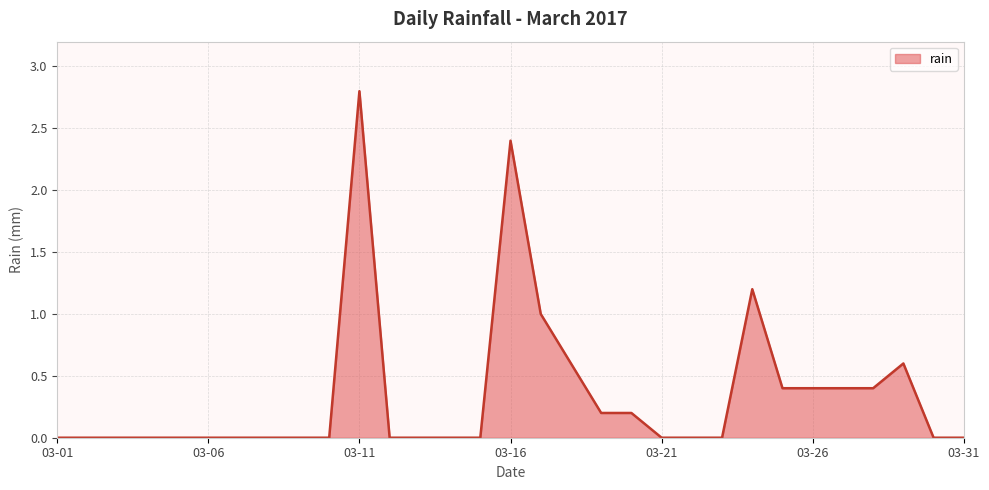

What is the difference between the maximum and minimum values?

2.8